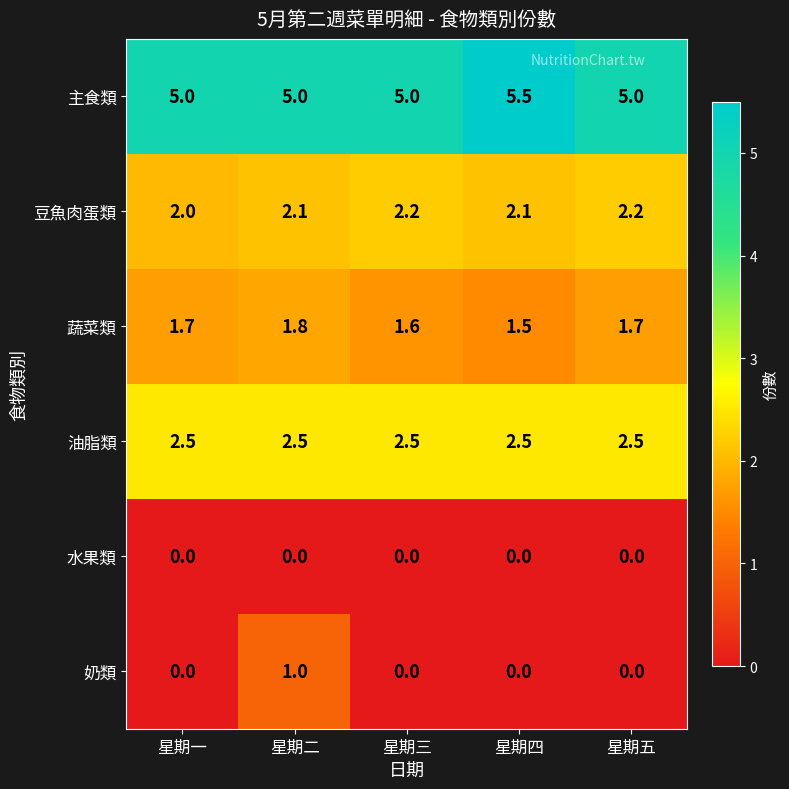

Rank the series by their maximum value, from highest to lowest.

主食類, 油脂類, 豆魚肉蛋類, 蔬菜類, 奶類, 水果類